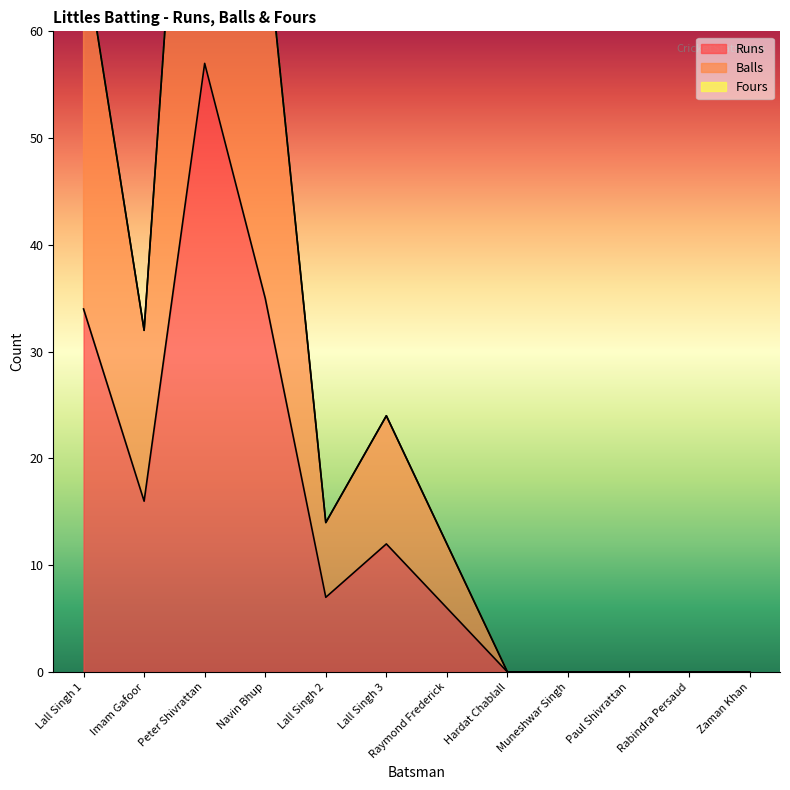

What is the sum of the Runs values at Lall Singh 2 and Hardat Chablall?

7